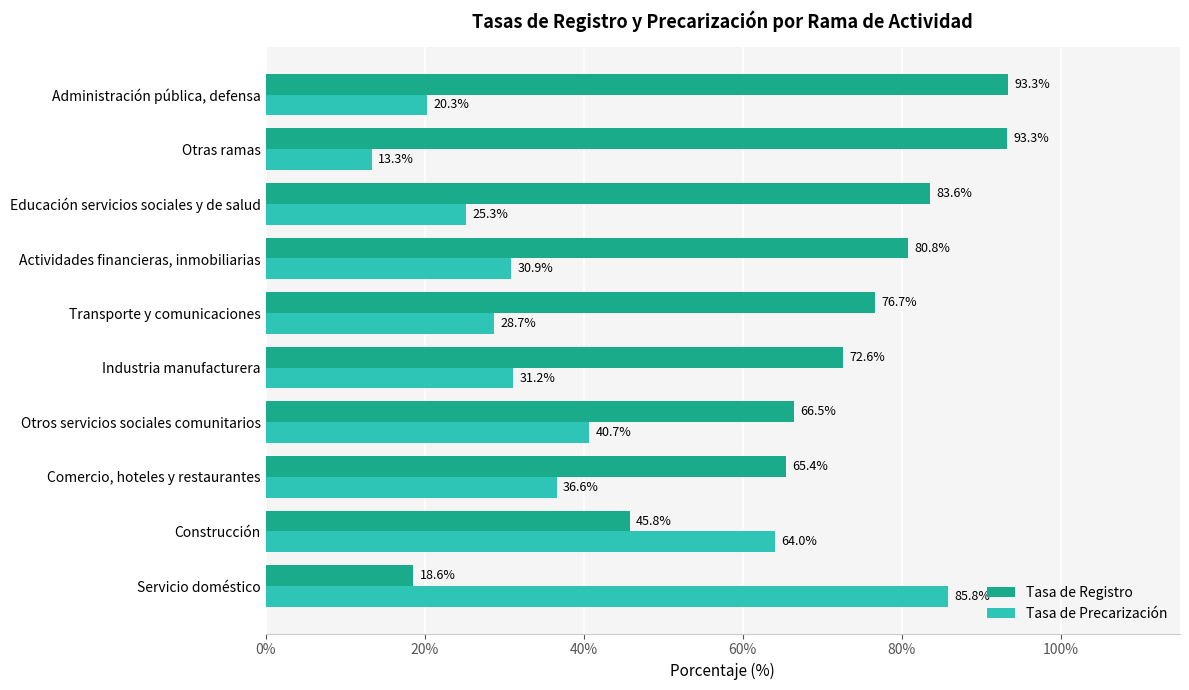

Rank the series by their maximum value, from highest to lowest.

Tasa de Registro, Tasa de Precarización